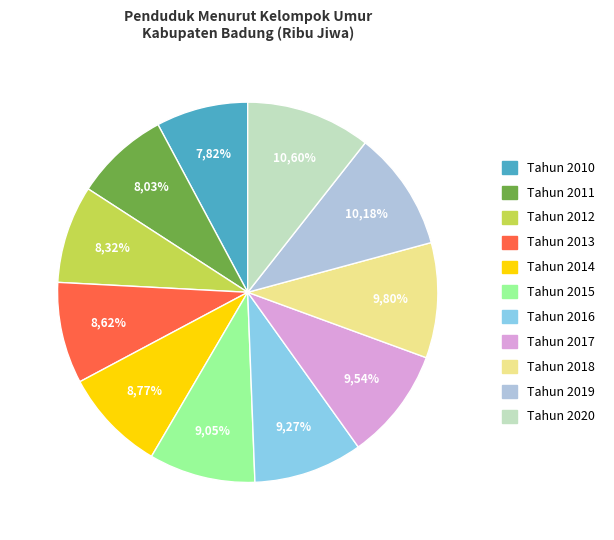

Rank the categories by value from highest to lowest.

Tahun 2020, Tahun 2019, Tahun 2018, Tahun 2017, Tahun 2016, Tahun 2015, Tahun 2014, Tahun 2013, Tahun 2012, Tahun 2011, Tahun 2010